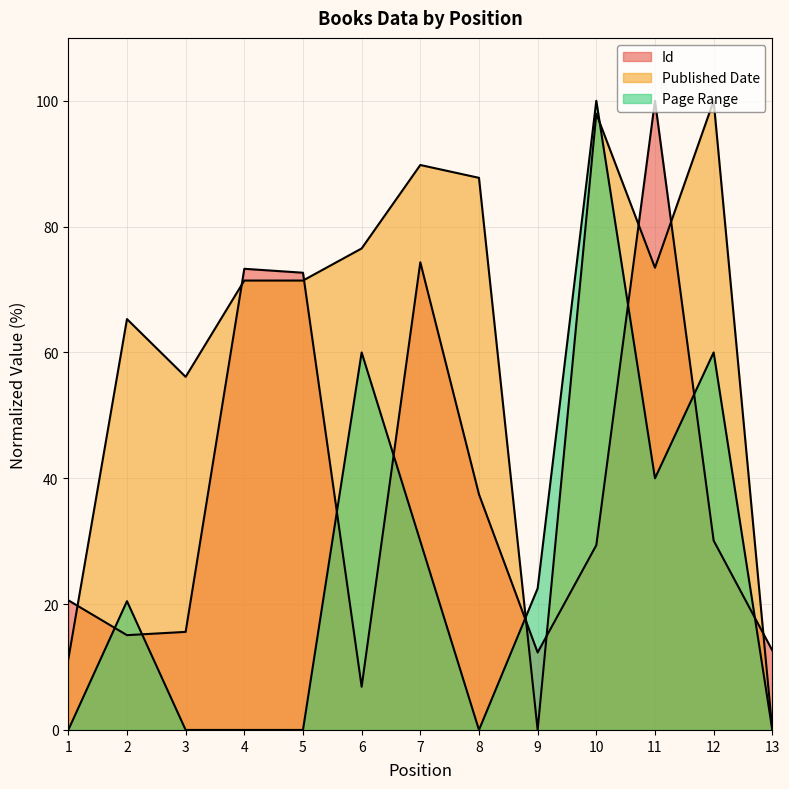

In Published Date, how many points are higher than both neighbors (excluding endpoints)?

4